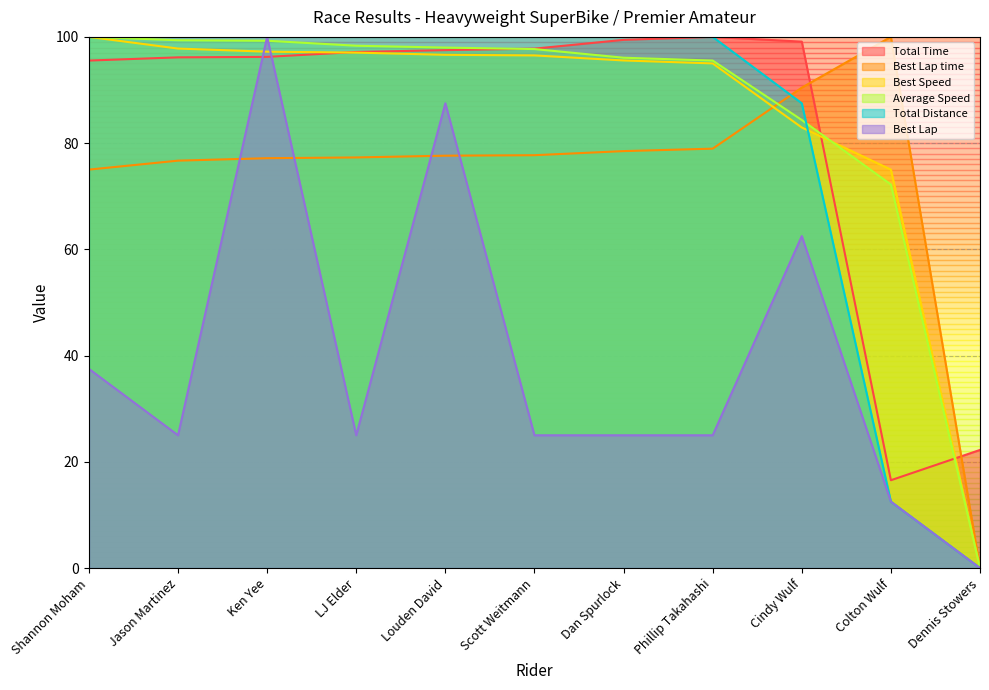

True or false: Average Speed has a value of 45.5 at Dennis Stowers.

False